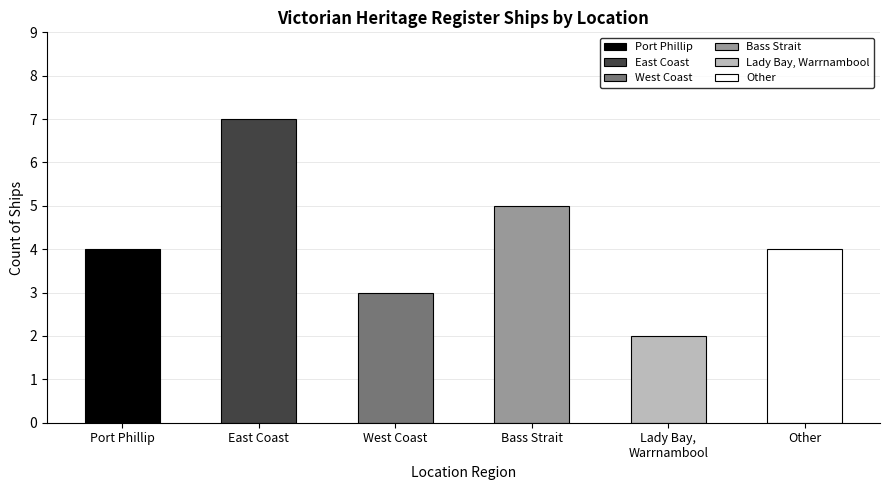

What is the sum of the values at Lady Bay, Warrnambool and Bass Strait?

7